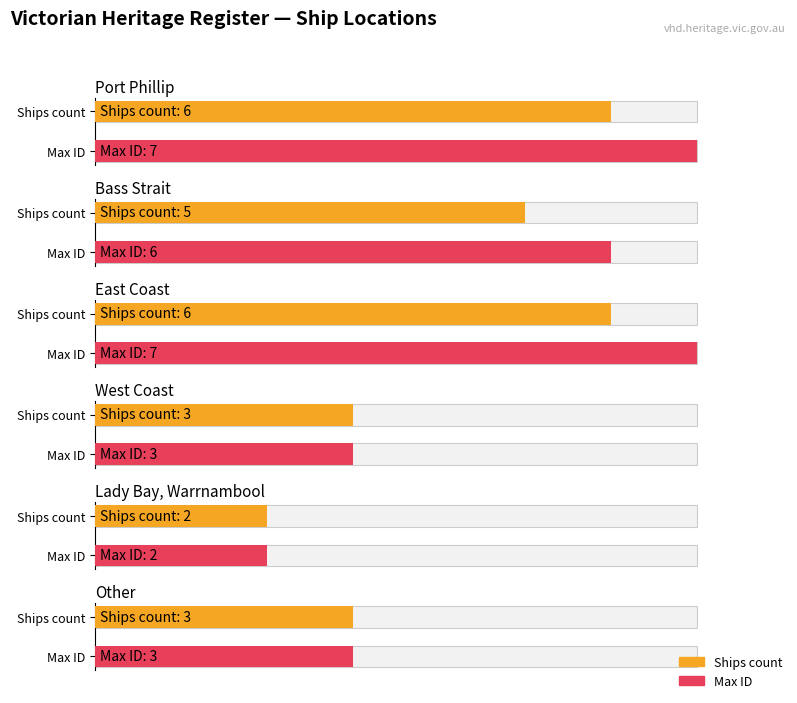

What is the minimum value shown in the chart?

2